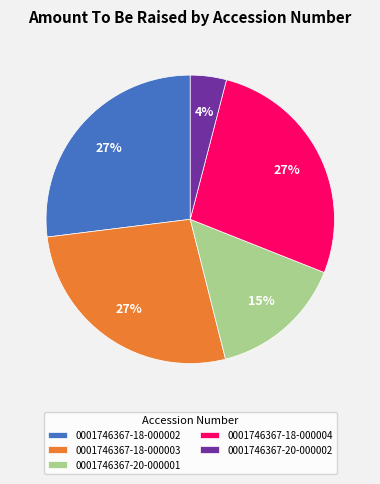

To the nearest percent, what percentage of the pie is 0001746367-20-000002?

4%